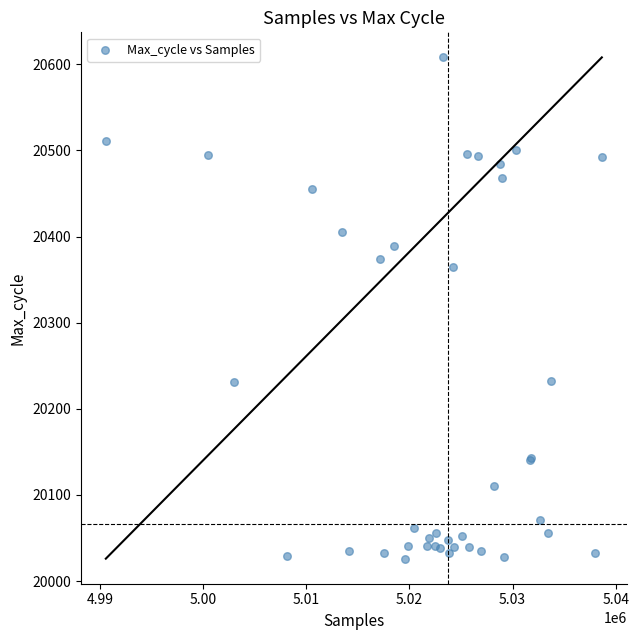

What Y value in the scatter plot is closest to 20317?

20365